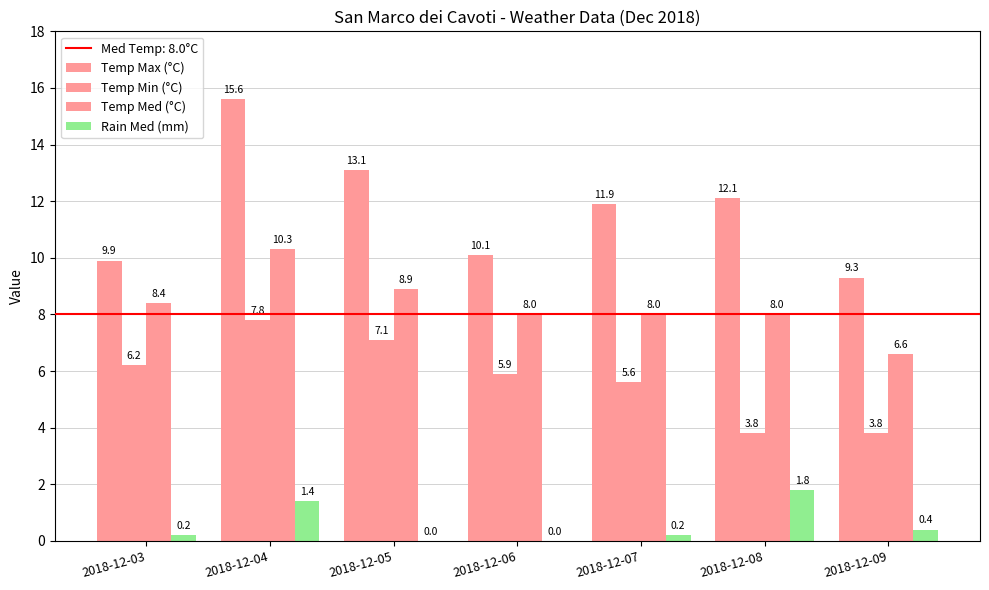

Are the bars horizontal?

No